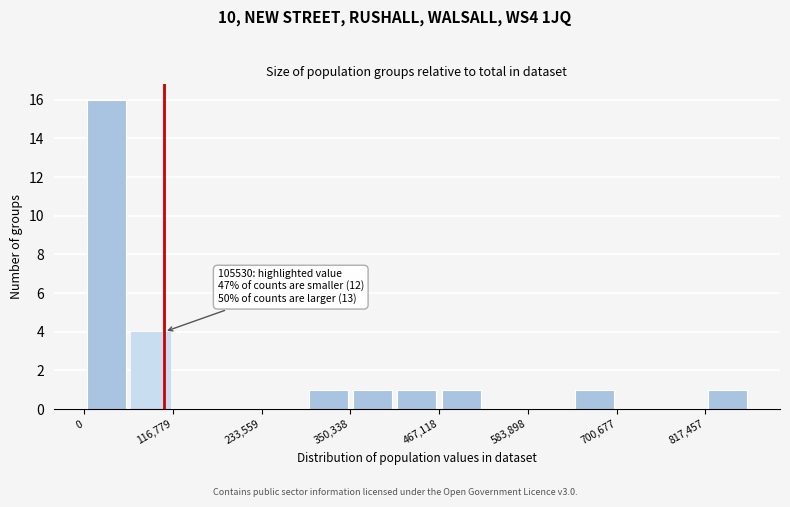

Around what value on the x-axis is the tallest bar? Give the approximate position of its centre, as read against the axis.

20000